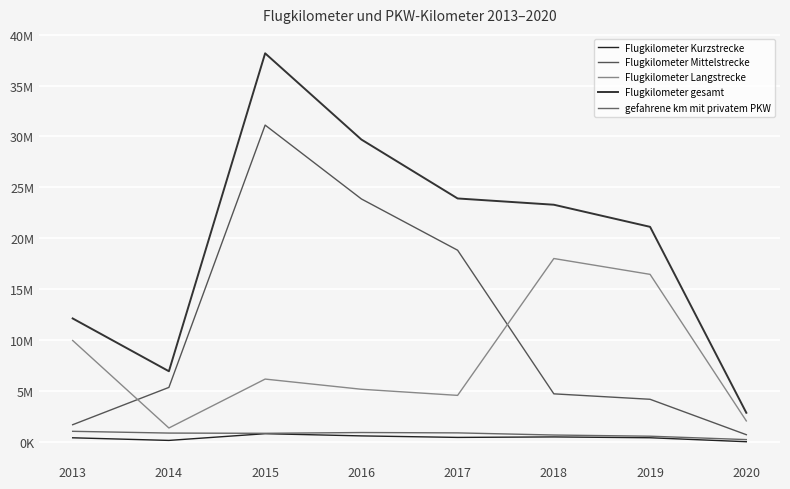

At which label is Flugkilometer gesamt closest to 20526827?

2019